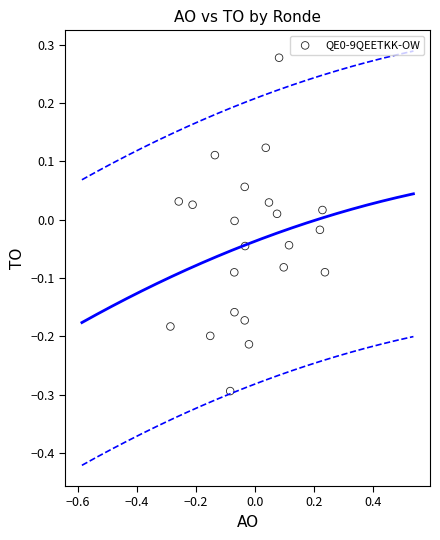

What is the range of Y values (max minus min)?

0.6